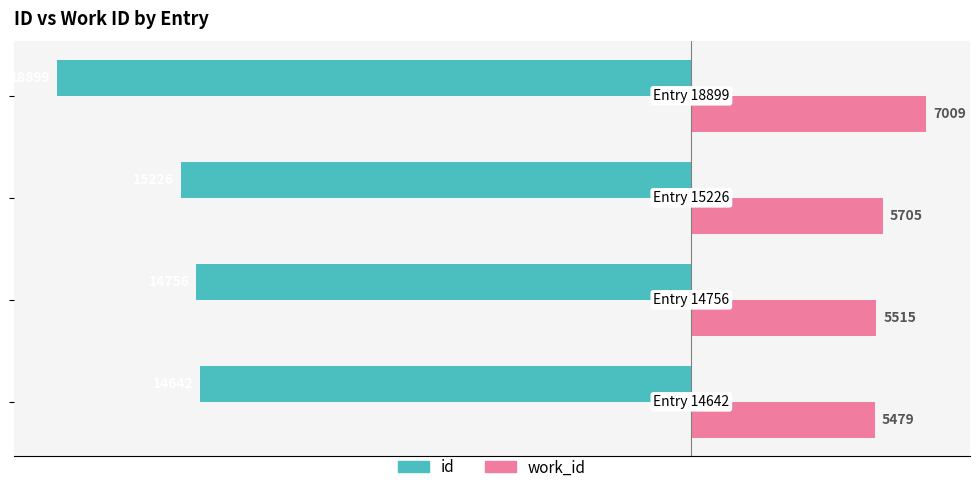

What is the smallest value displayed?

-18899